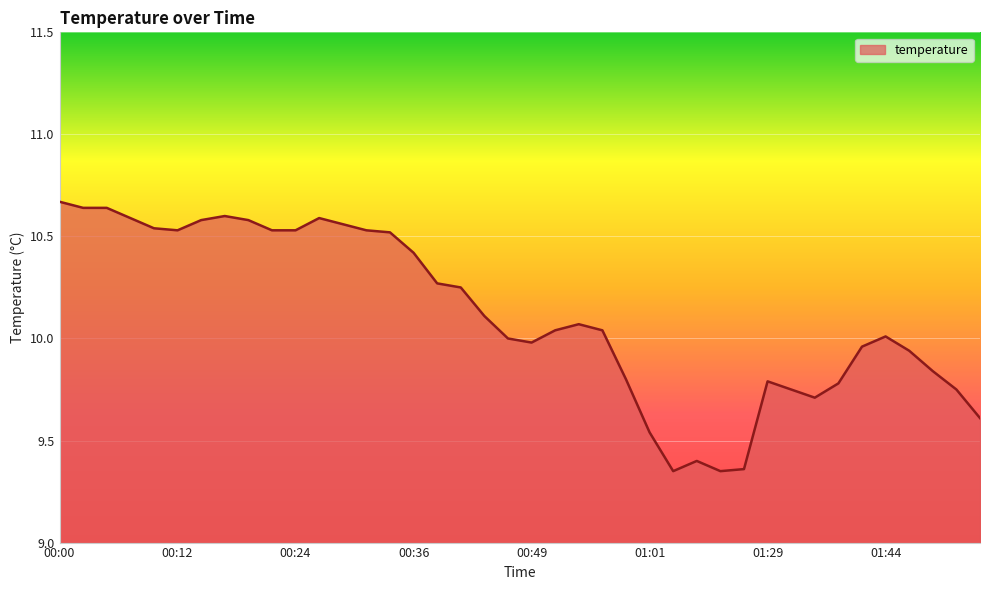

Is this an area chart (filled region under the line)?

Yes